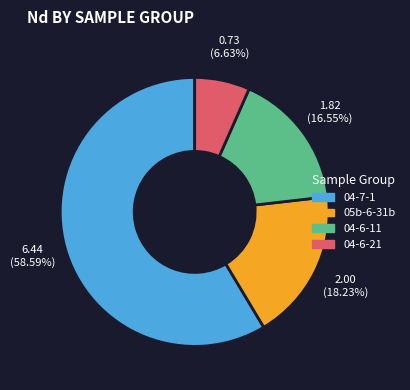

Is it true that 04-6-11 is 7% of the pie?

False